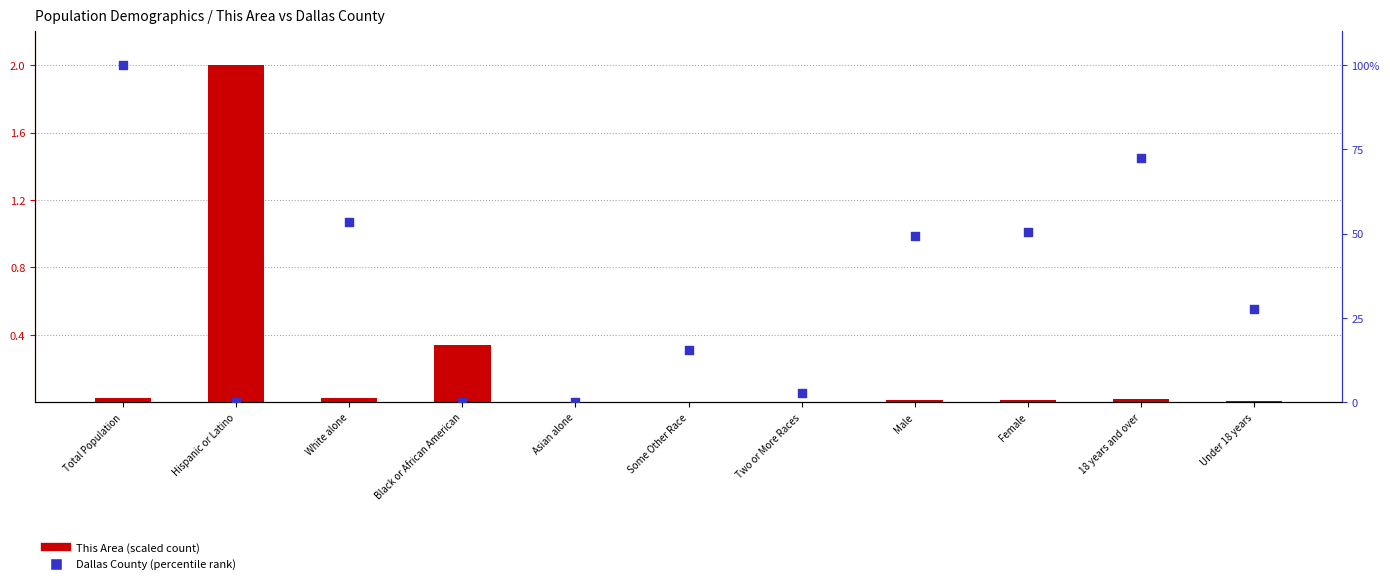

At how many categories does at least one series exceed 6?

7